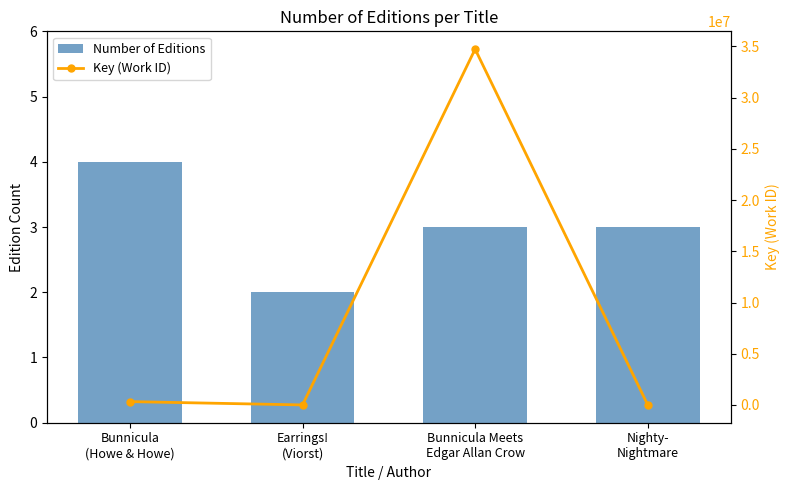

Rank the categories by Number of Editions value from lowest to highest.

Earrings!
(Viorst), Bunnicula Meets
Edgar Allan Crow, Nighty-
Nightmare, Bunnicula
(Howe & Howe)